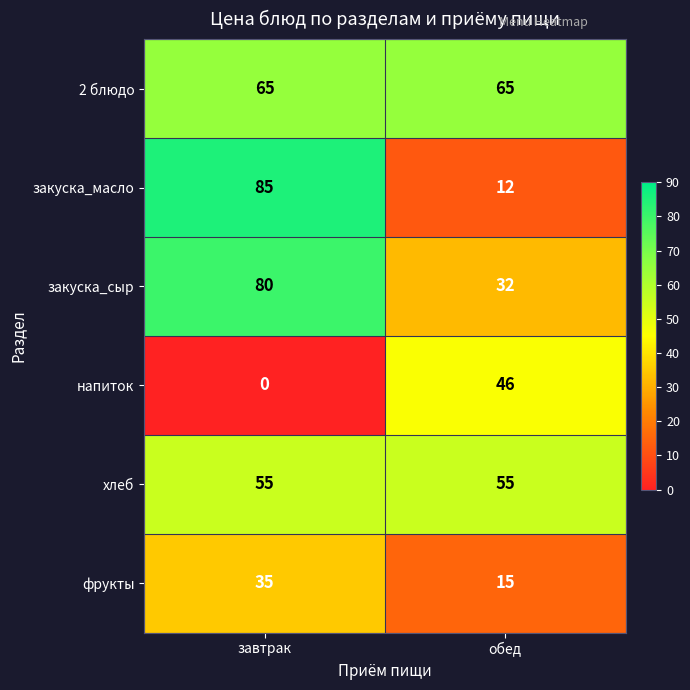

What is the maximum value shown in the chart?

85